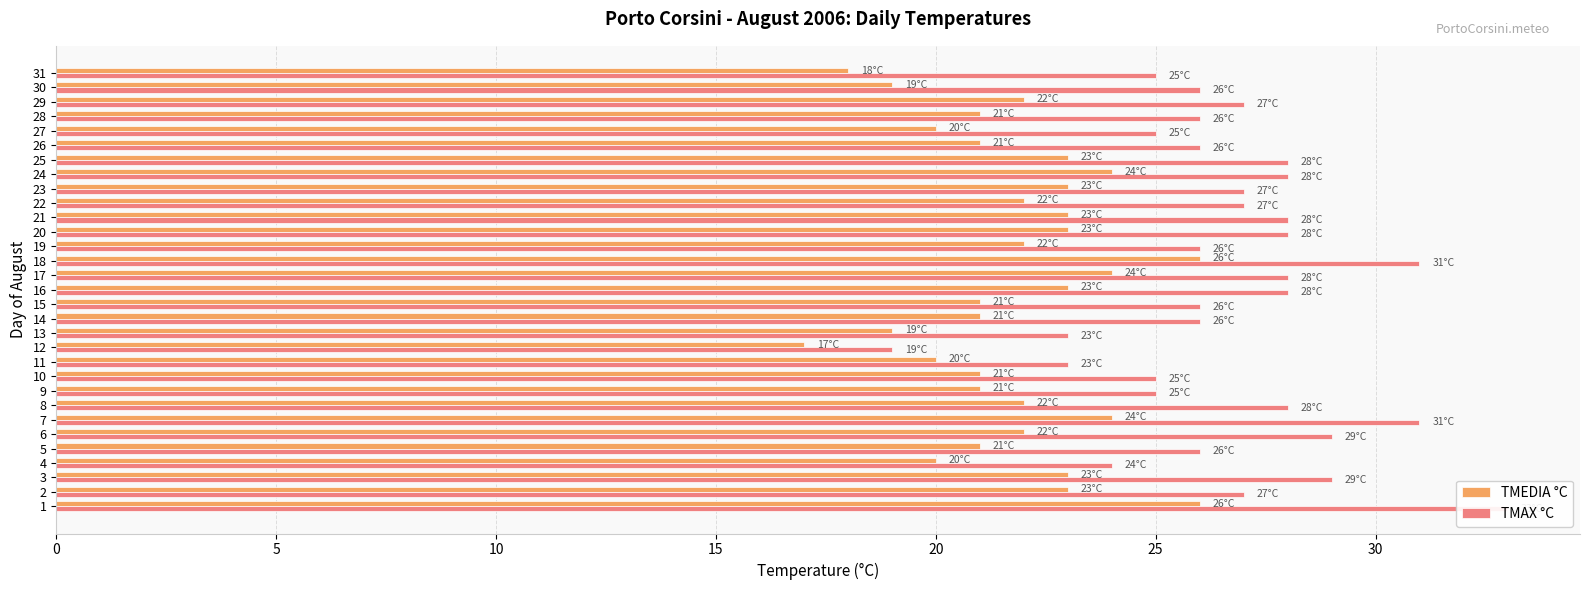

Are the bars grouped side by side (vs. stacked)?

Yes